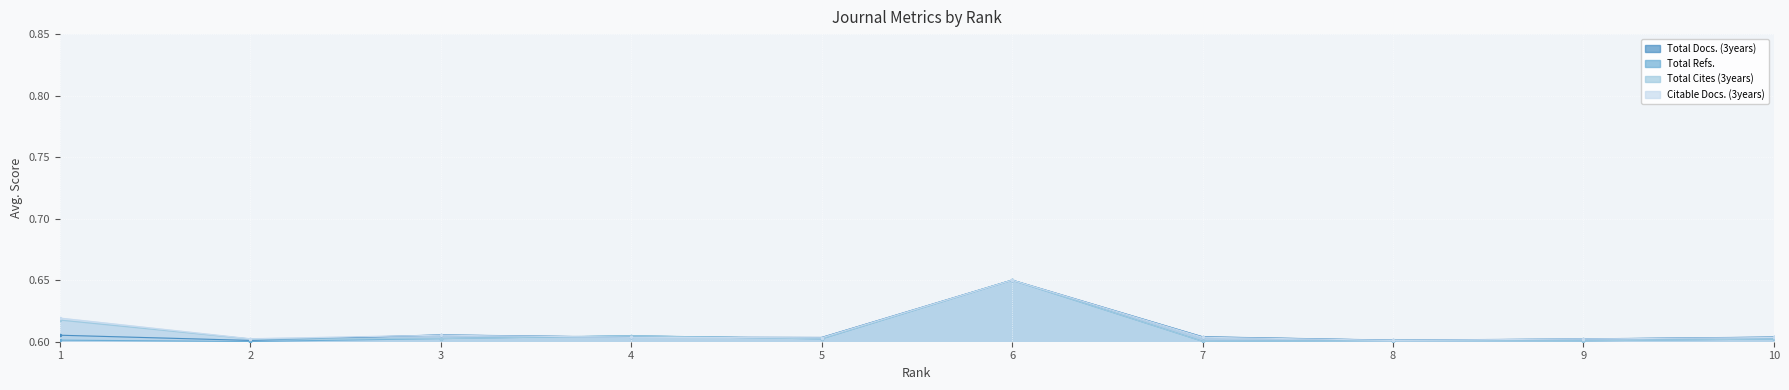

Which series changed the most between 4 and 8?

Total Refs.